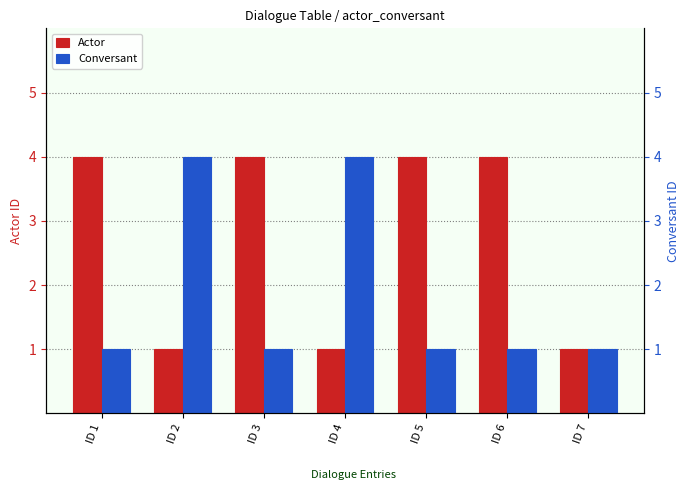

How many Conversant values are between 1 and 4?

7